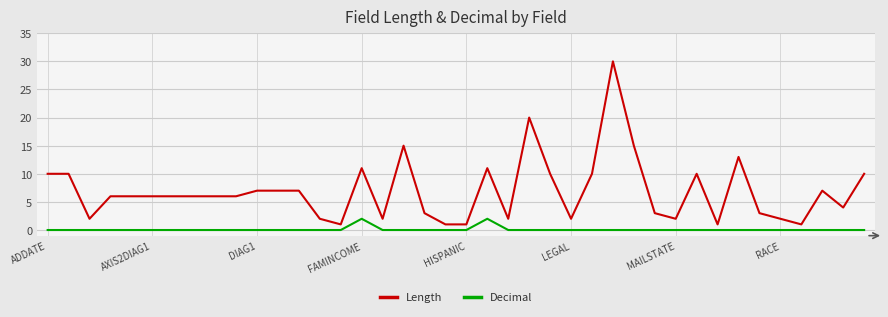

What is the greatest value displayed?

30